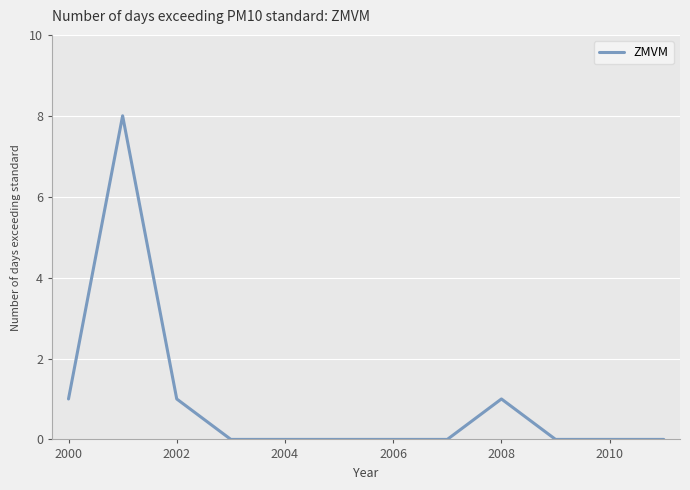

What is the maximum value shown in the chart?

8